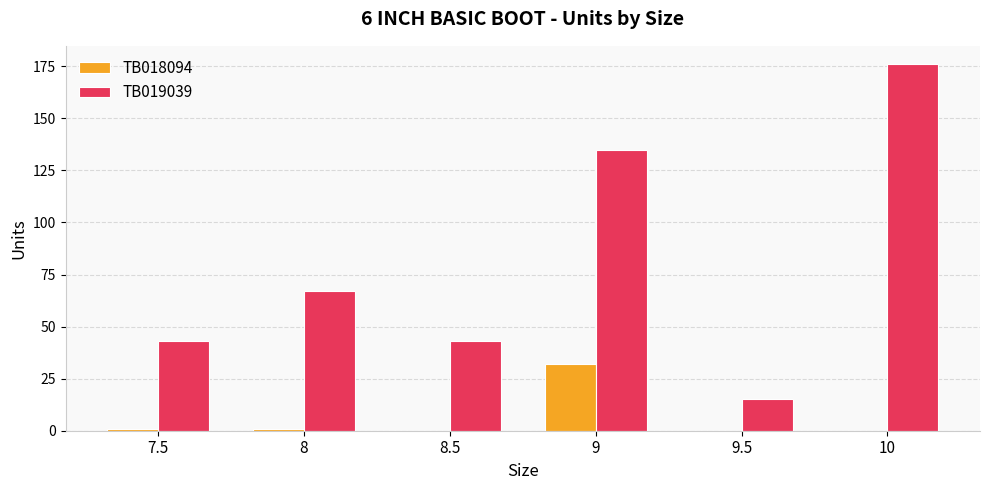

Reading right to left, list all the values displayed in this chart.

TB018094: 10=0	9.5=0	9=32	8.5=0	8=1	7.5=1
TB019039: 10=176	9.5=15	9=135	8.5=43	8=67	7.5=43